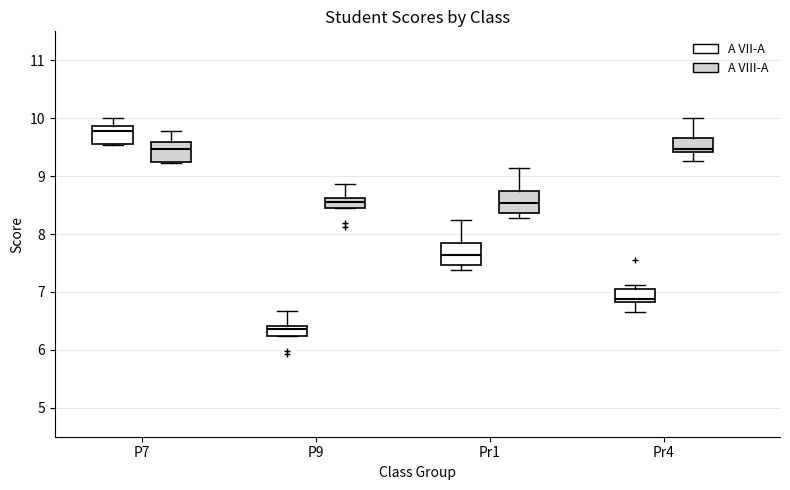

Reading left to right, transcribe this box plot: for each box, give where its median line is, the range the box spans, and where its two whiskers end, as read against the y-axis. The values are not printed on the chart, so give them approximately, as read against the axis.

P7 (A VII-A): median 9.8, box 9.6 to 9.9, whiskers 9.5 to 10.0
P7 (A VIII-A): median 9.5, box 9.3 to 9.6, whiskers 9.2 to 9.8
P9 (A VII-A): median 6.4 (just below the box's upper edge), box 6.2 to 6.4, whiskers 6.2 to 6.7
P9 (A VIII-A): median 8.6 (just below the box's upper edge), box 8.4 to 8.6, whiskers 8.4 to 8.9
Pr1 (A VII-A): median 7.6, box 7.5 to 7.8, whiskers 7.4 to 8.2
Pr1 (A VIII-A): median 8.5, box 8.4 to 8.7, whiskers 8.3 to 9.1
Pr4 (A VII-A): median 6.9, box 6.8 to 7.1, whiskers 6.7 to 7.1 (just above the box's upper edge)
Pr4 (A VIII-A): median 9.5, box 9.4 to 9.7, whiskers 9.3 to 10.0